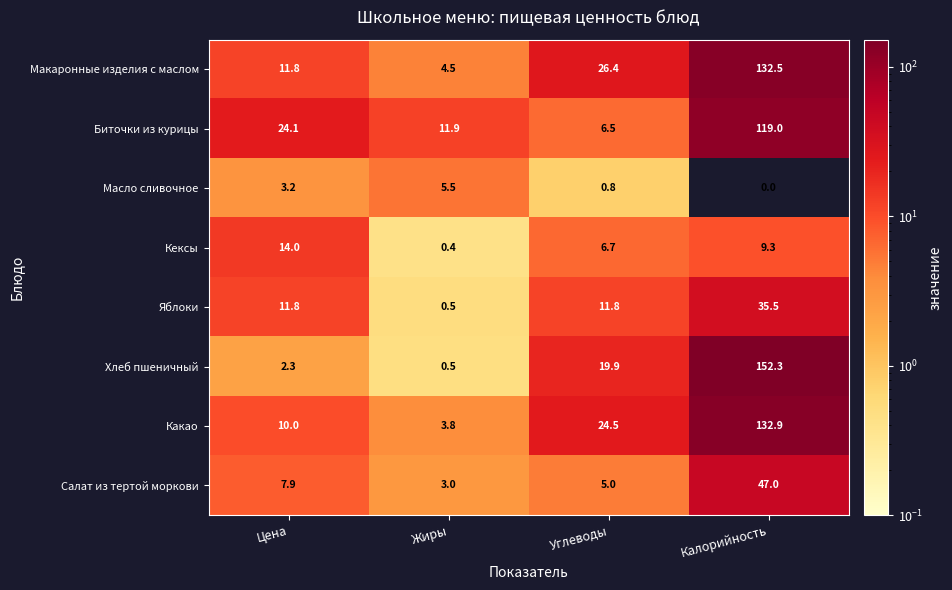

At how many categories does at least one series exceed 71?

1